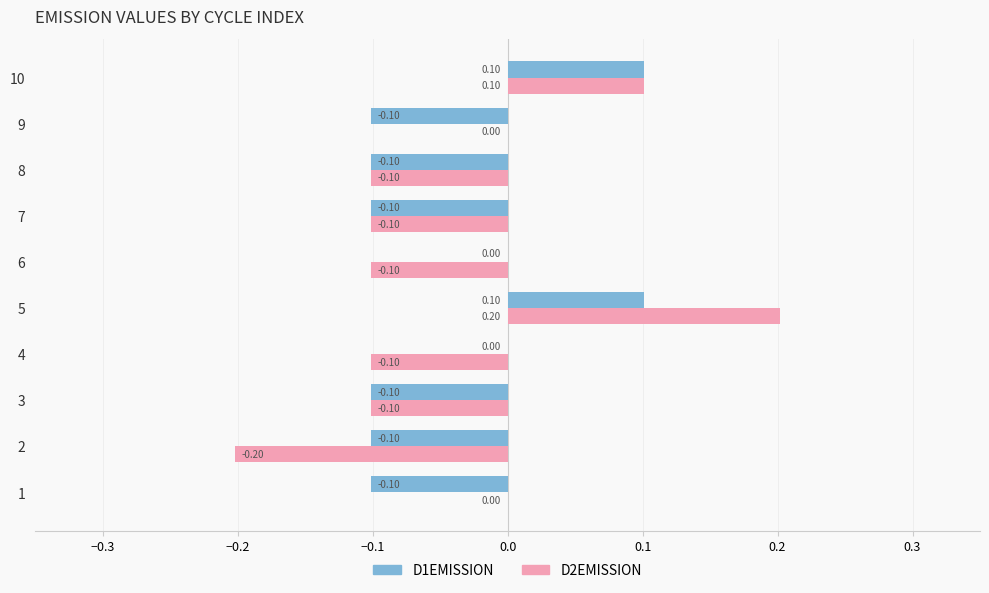

Which series changed the most between 3 and 6?

D1EMISSION